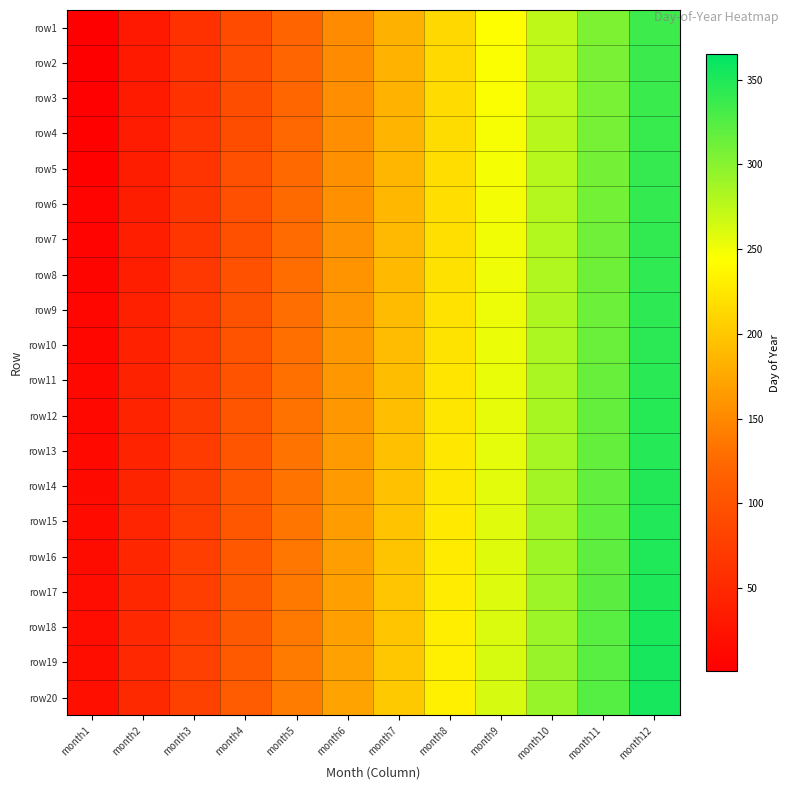

Reading left to right, what are all the values shown in this chart?

row1: month1=1	month2=32	month3=60	month4=91	month5=121	month6=152	month7=182	month8=213	month9=244	month10=274	month11=305	month12=335
row2: month1=2	month2=33	month3=61	month4=92	month5=122	month6=153	month7=183	month8=214	month9=245	month10=275	month11=306	month12=336
row3: month1=3	month2=34	month3=62	month4=93	month5=123	month6=154	month7=184	month8=215	month9=246	month10=276	month11=307	month12=337
row4: month1=4	month2=35	month3=63	month4=94	month5=124	month6=155	month7=185	month8=216	month9=247	month10=277	month11=308	month12=338
row5: month1=5	month2=36	month3=64	month4=95	month5=125	month6=156	month7=186	month8=217	month9=248	month10=278	month11=309	month12=339
row6: month1=6	month2=37	month3=65	month4=96	month5=126	month6=157	month7=187	month8=218	month9=249	month10=279	month11=310	month12=340
row7: month1=7	month2=38	month3=66	month4=97	month5=127	month6=158	month7=188	month8=219	month9=250	month10=280	month11=311	month12=341
row8: month1=8	month2=39	month3=67	month4=98	month5=128	month6=159	month7=189	month8=220	month9=251	month10=281	month11=312	month12=342
row9: month1=9	month2=40	month3=68	month4=99	month5=129	month6=160	month7=190	month8=221	month9=252	month10=282	month11=313	month12=343
row10: month1=10	month2=41	month3=69	month4=100	month5=130	month6=161	month7=191	month8=222	month9=253	month10=283	month11=314	month12=344
row11: month1=11	month2=42	month3=70	month4=101	month5=131	month6=162	month7=192	month8=223	month9=254	month10=284	month11=315	month12=345
row12: month1=12	month2=43	month3=71	month4=102	month5=132	month6=163	month7=193	month8=224	month9=255	month10=285	month11=316	month12=346
row13: month1=13	month2=44	month3=72	month4=103	month5=133	month6=164	month7=194	month8=225	month9=256	month10=286	month11=317	month12=347
row14: month1=14	month2=45	month3=73	month4=104	month5=134	month6=165	month7=195	month8=226	month9=257	month10=287	month11=318	month12=348
row15: month1=15	month2=46	month3=74	month4=105	month5=135	month6=166	month7=196	month8=227	month9=258	month10=288	month11=319	month12=349
row16: month1=16	month2=47	month3=75	month4=106	month5=136	month6=167	month7=197	month8=228	month9=259	month10=289	month11=320	month12=350
row17: month1=17	month2=48	month3=76	month4=107	month5=137	month6=168	month7=198	month8=229	month9=260	month10=290	month11=321	month12=351
row18: month1=18	month2=49	month3=77	month4=108	month5=138	month6=169	month7=199	month8=230	month9=261	month10=291	month11=322	month12=352
row19: month1=19	month2=50	month3=78	month4=109	month5=139	month6=170	month7=200	month8=231	month9=262	month10=292	month11=323	month12=353
row20: month1=20	month2=51	month3=79	month4=110	month5=140	month6=171	month7=201	month8=232	month9=263	month10=293	month11=324	month12=354